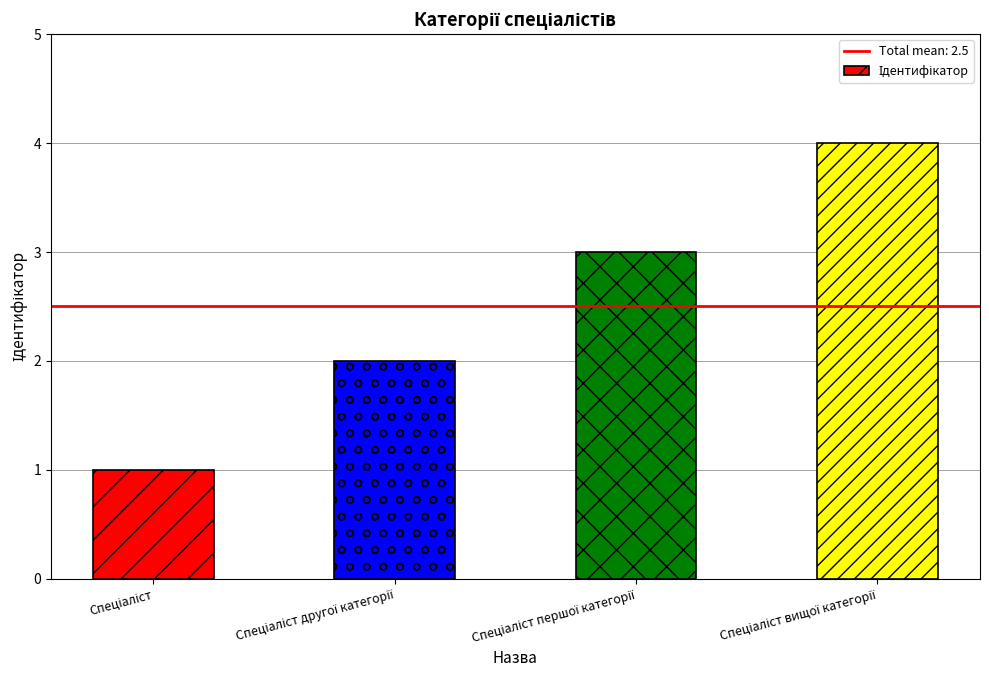

What is the greatest value displayed?

4